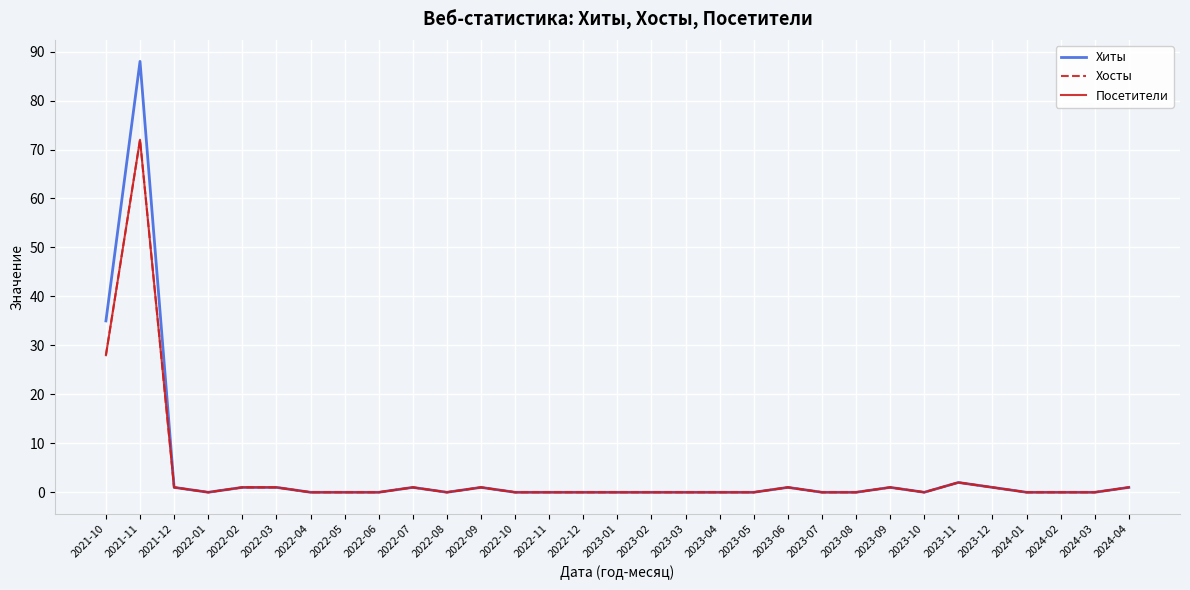

How many lines are shown in the chart?

3